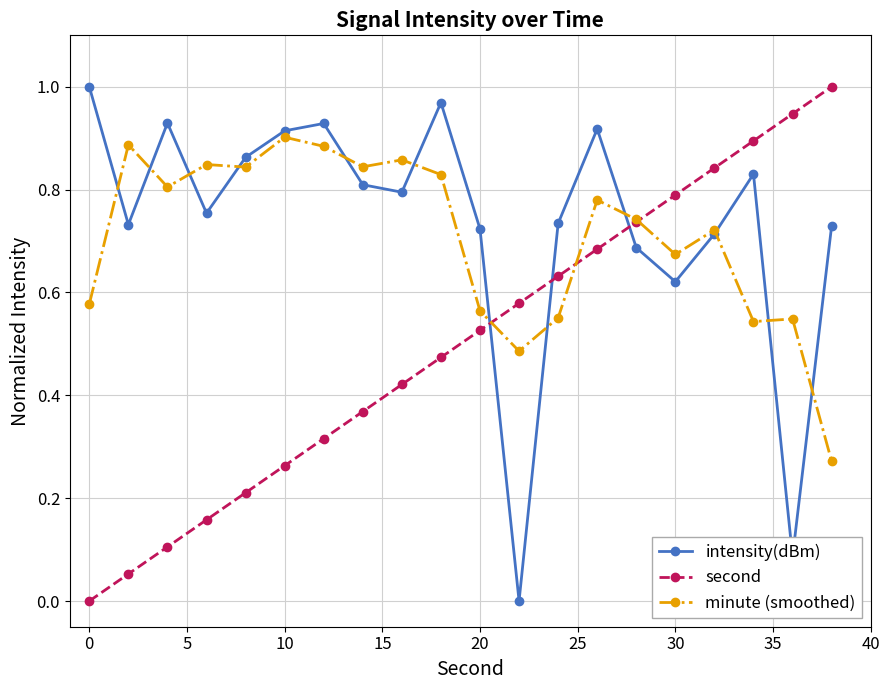

How many data points does each series have?

20